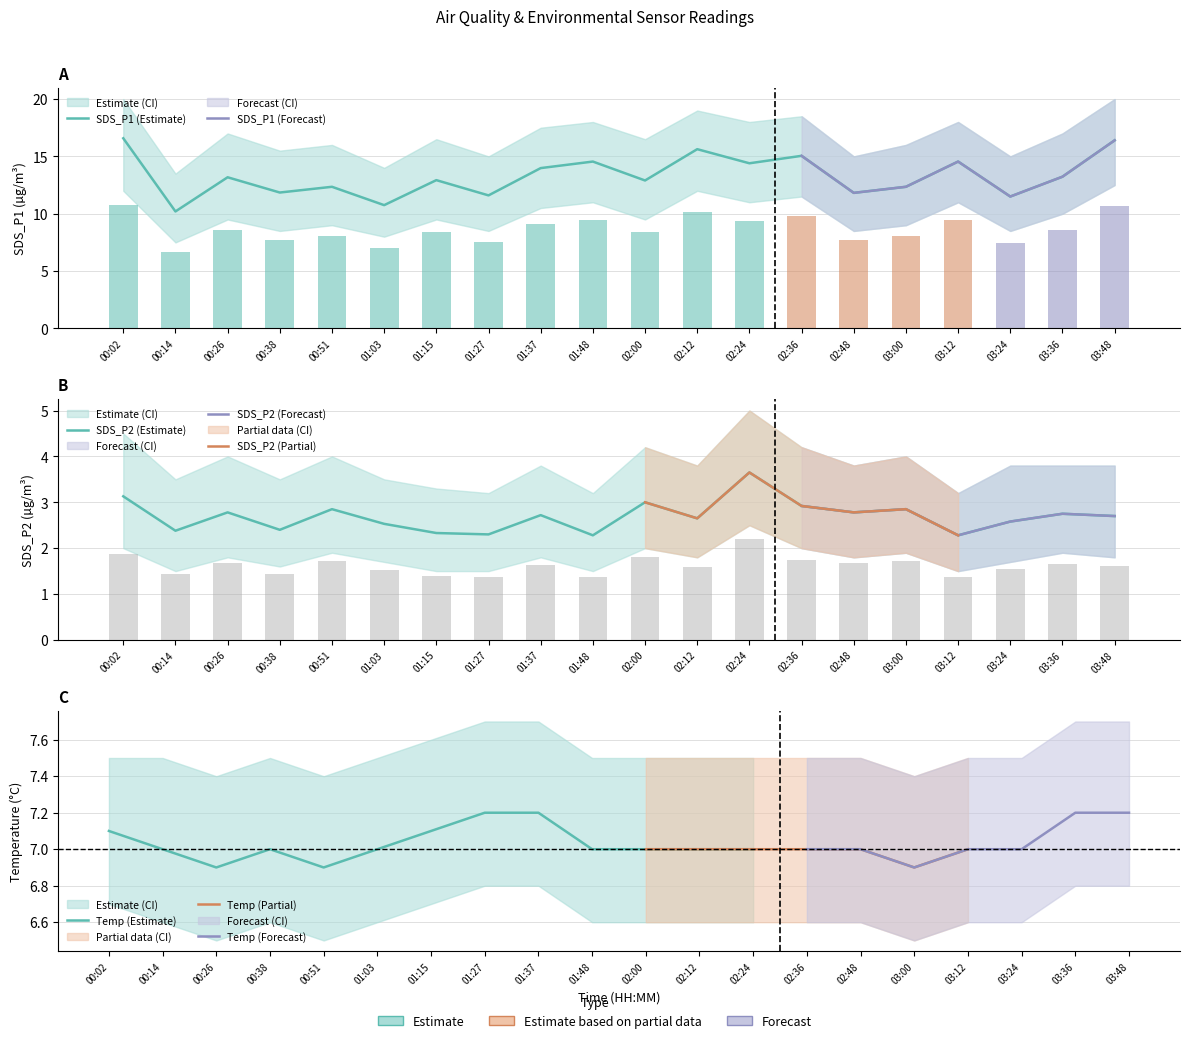

What is the difference between the maximum and minimum values in the SDS_P2 series?

1.4